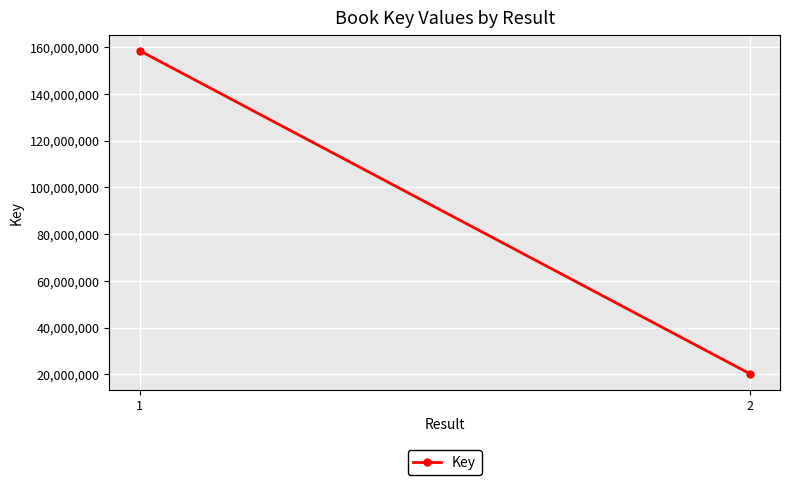

At which category does the chart reach its minimum across all series?

2